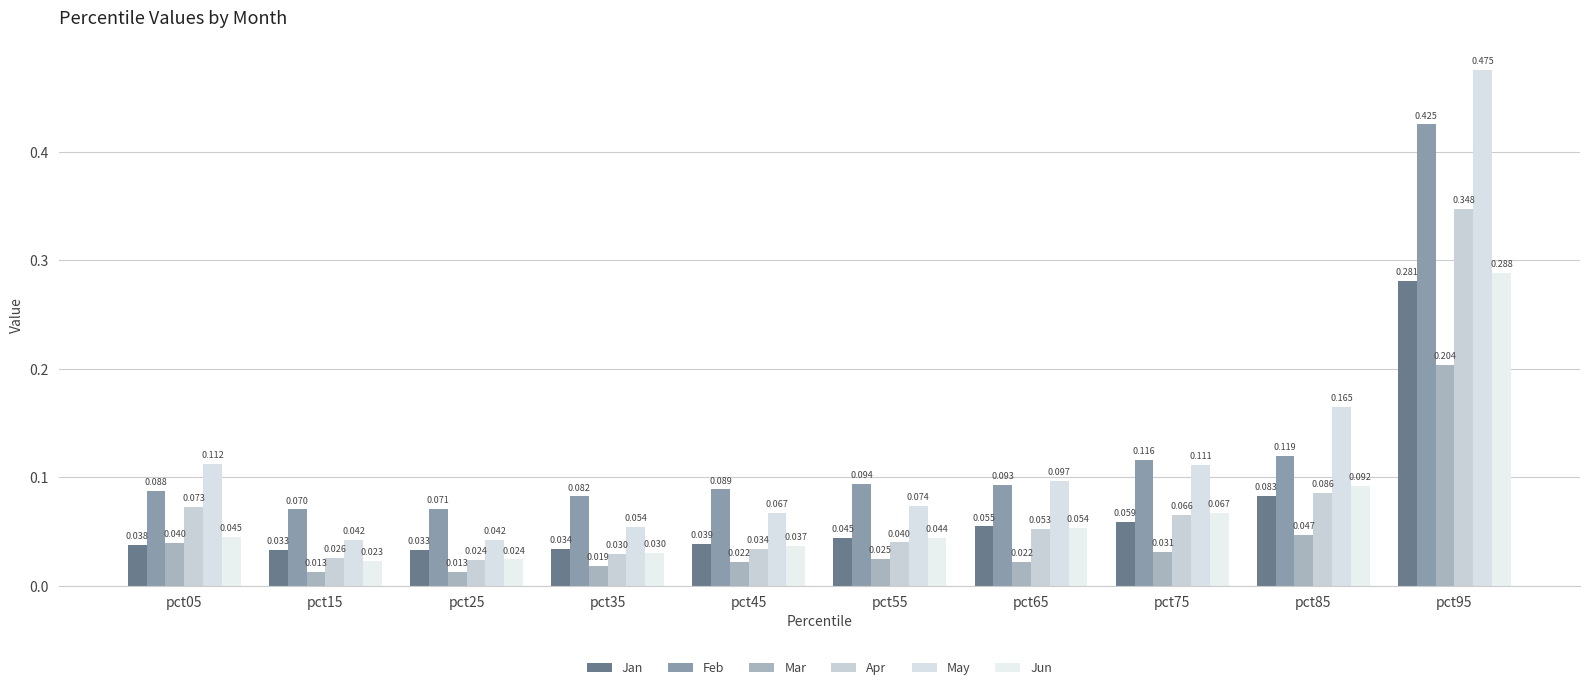

Which series has the largest range (max minus min)?

May